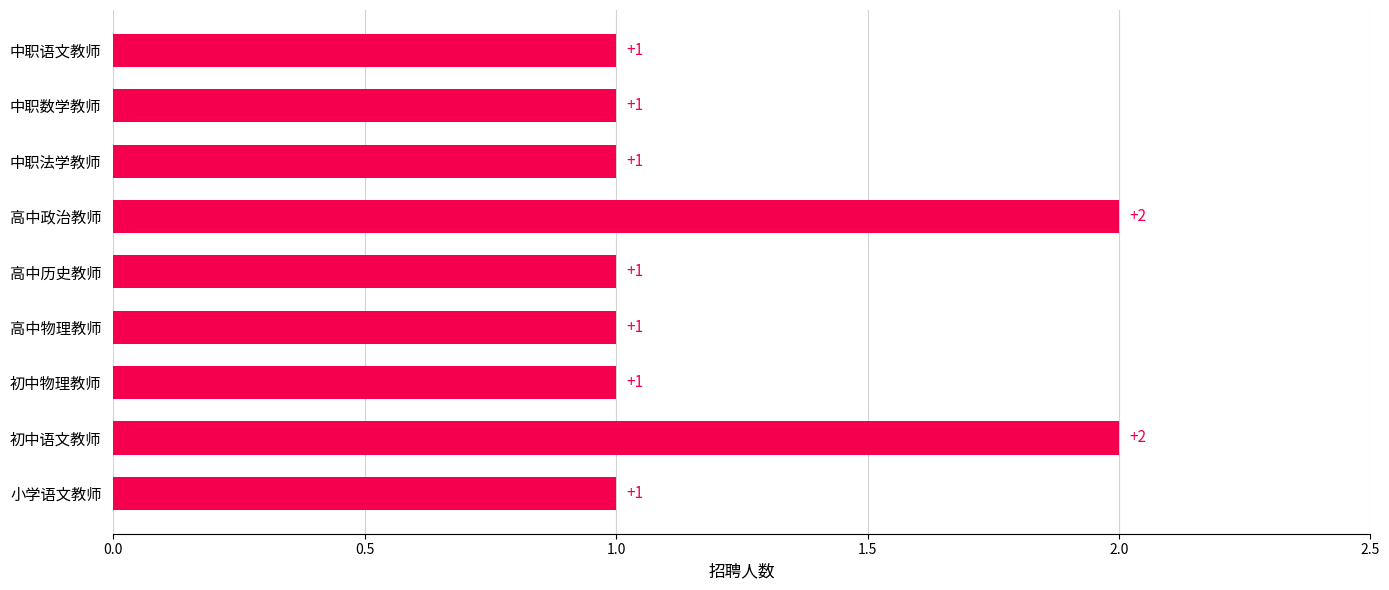

What is the sum of the values at 高中历史教师 and 高中政治教师?

3